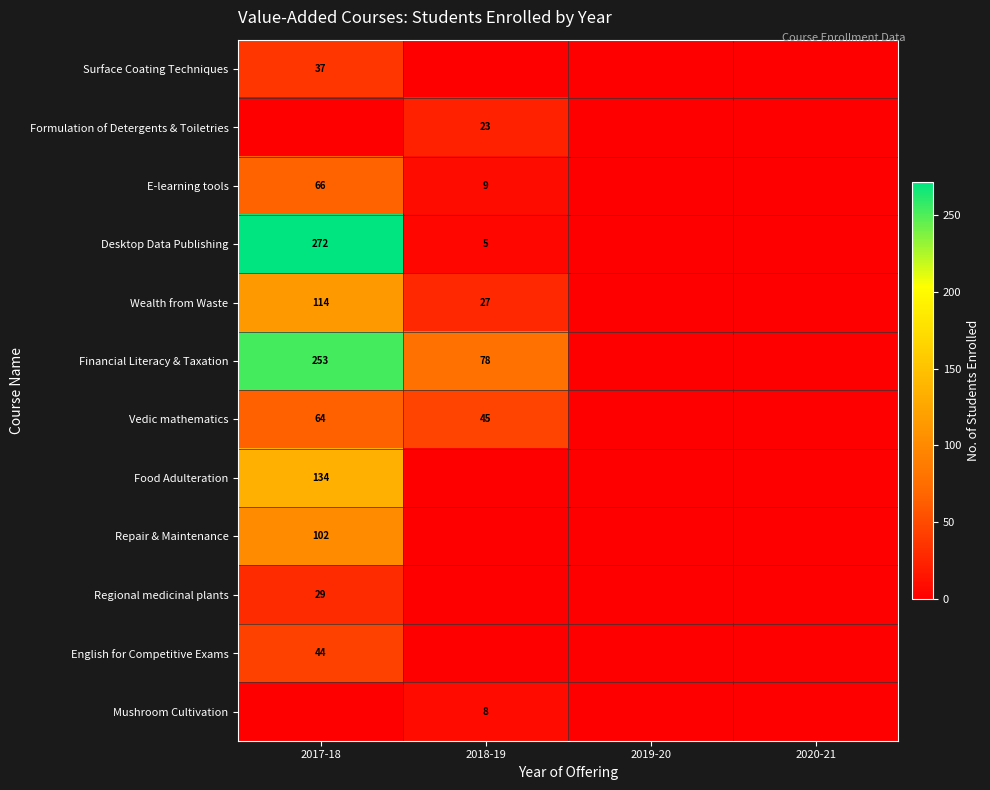

Is it true that Formulation of Detergents & Toiletries equals 23 at 2018-19?

True